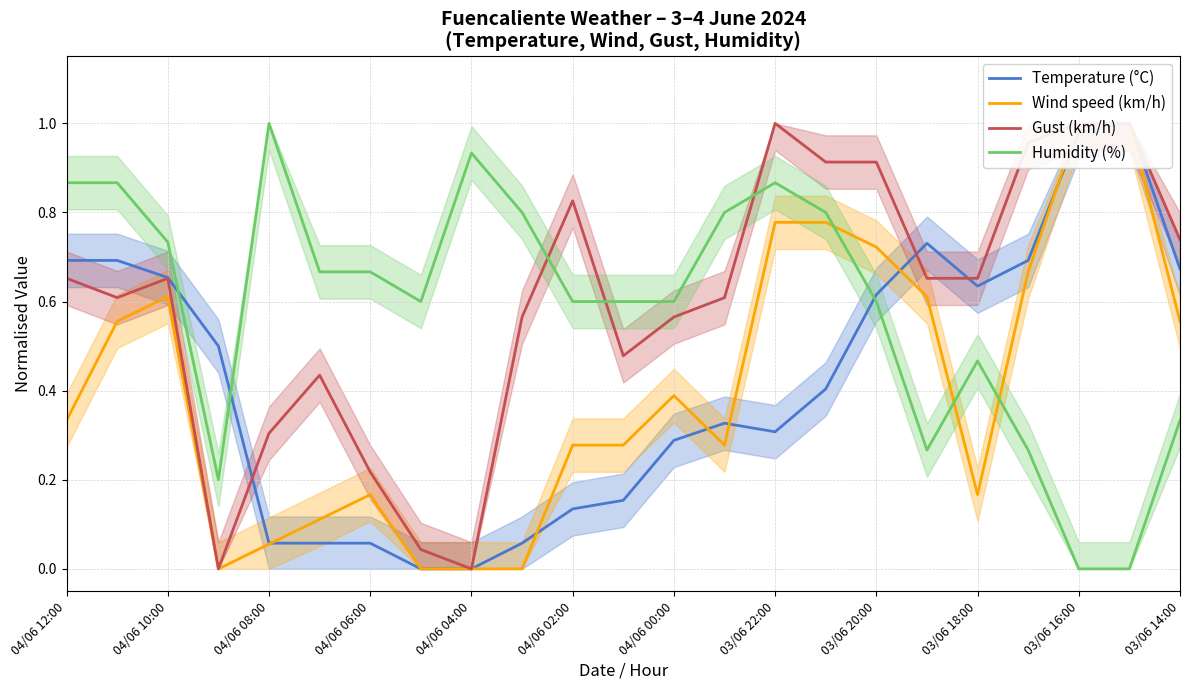

Does the chart have visible grid lines?

Yes